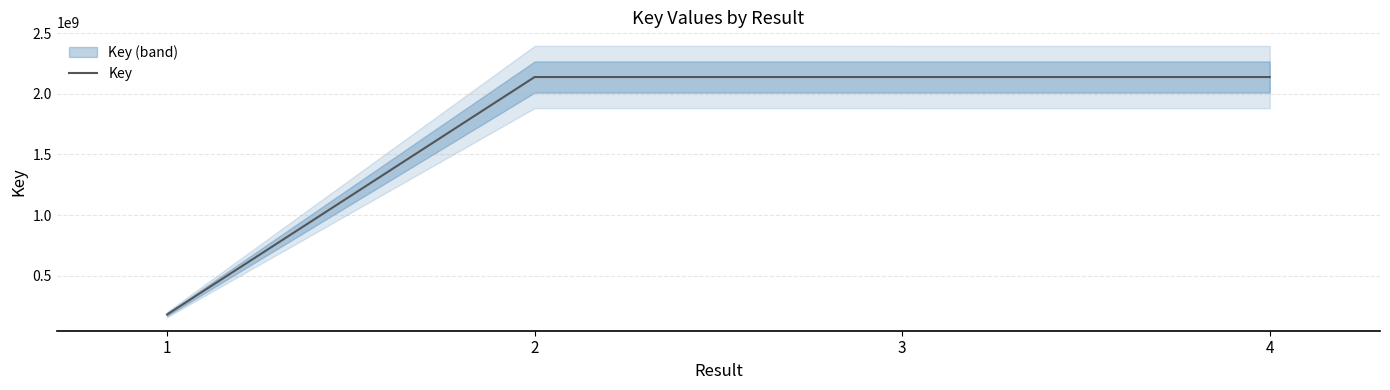

Rank the categories by value from highest to lowest.

2, 3, 4, 1